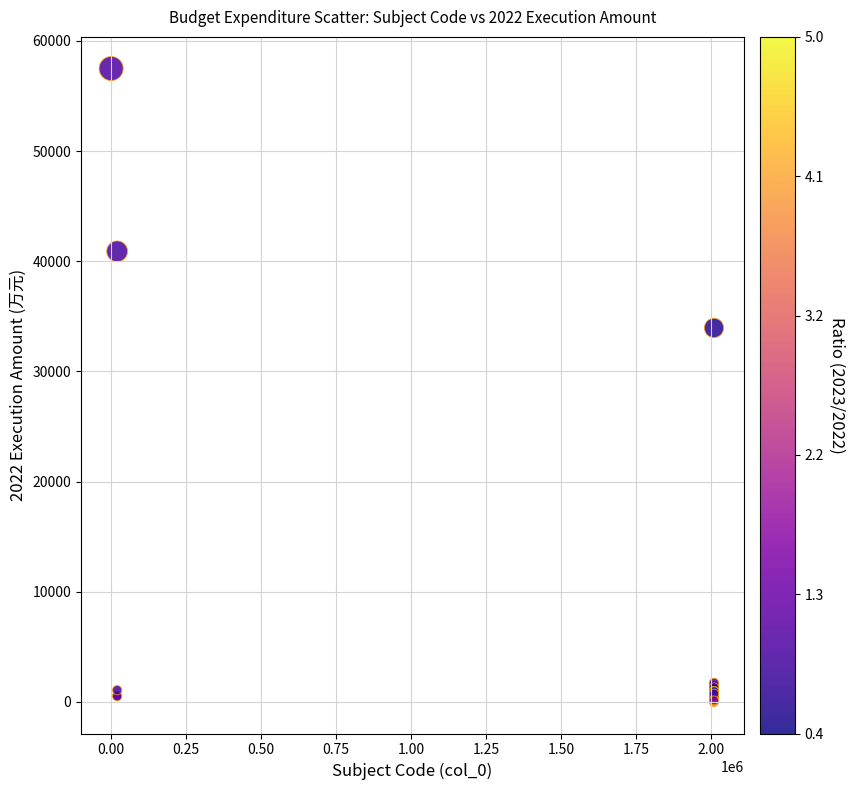

What Y value in the scatter plot is closest to 28755?

33952